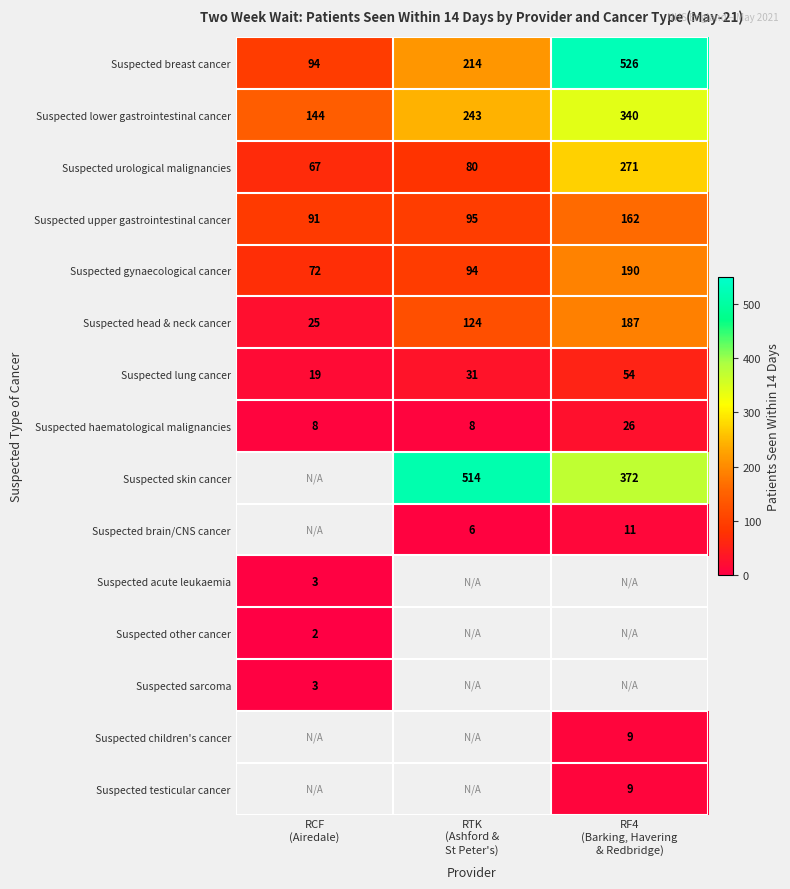

What is the average value of the Suspected breast cancer series?

278